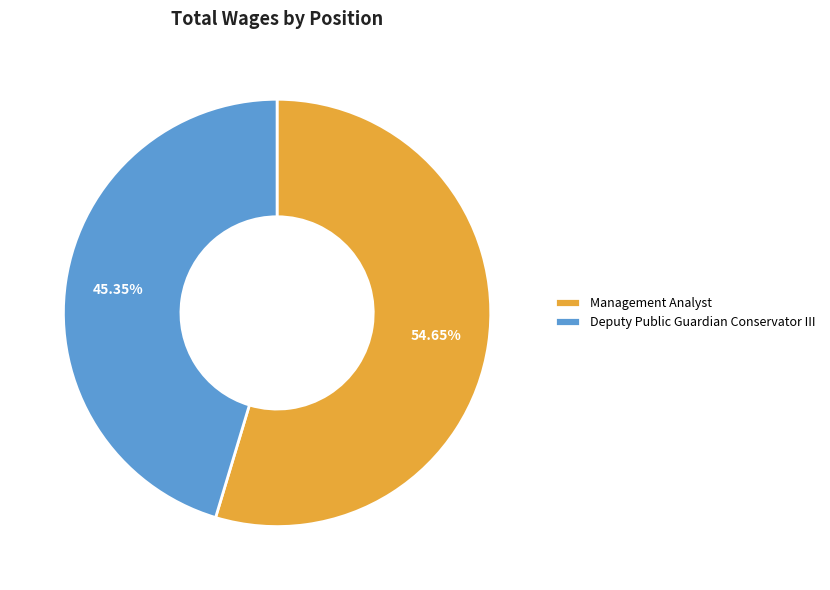

What is the largest slice in the pie chart?

Management Analyst